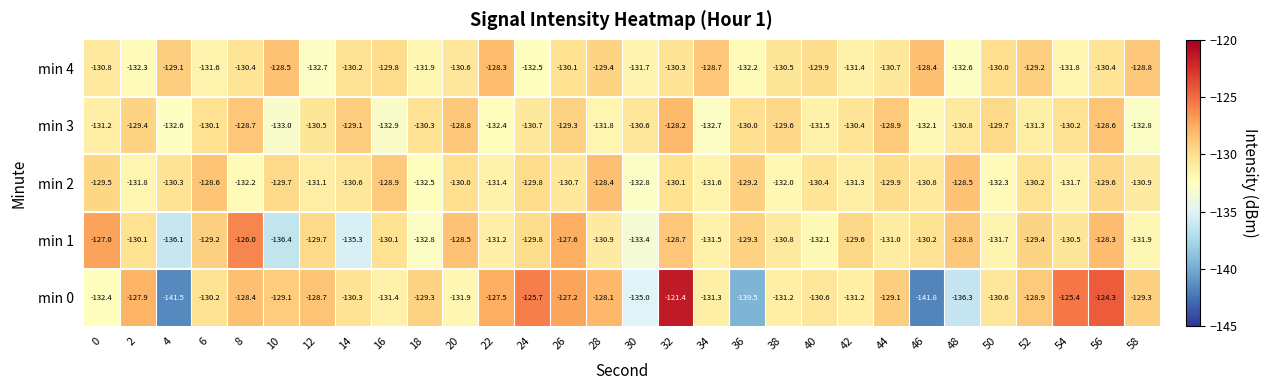

List the series in order of their peak value, lowest first.

min 2, min 4, min 3, min 1, min 0